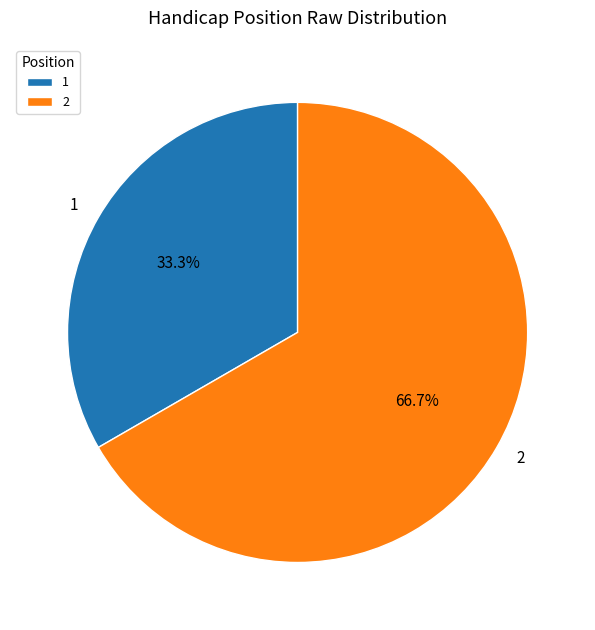

What is the largest slice in the pie chart?

2